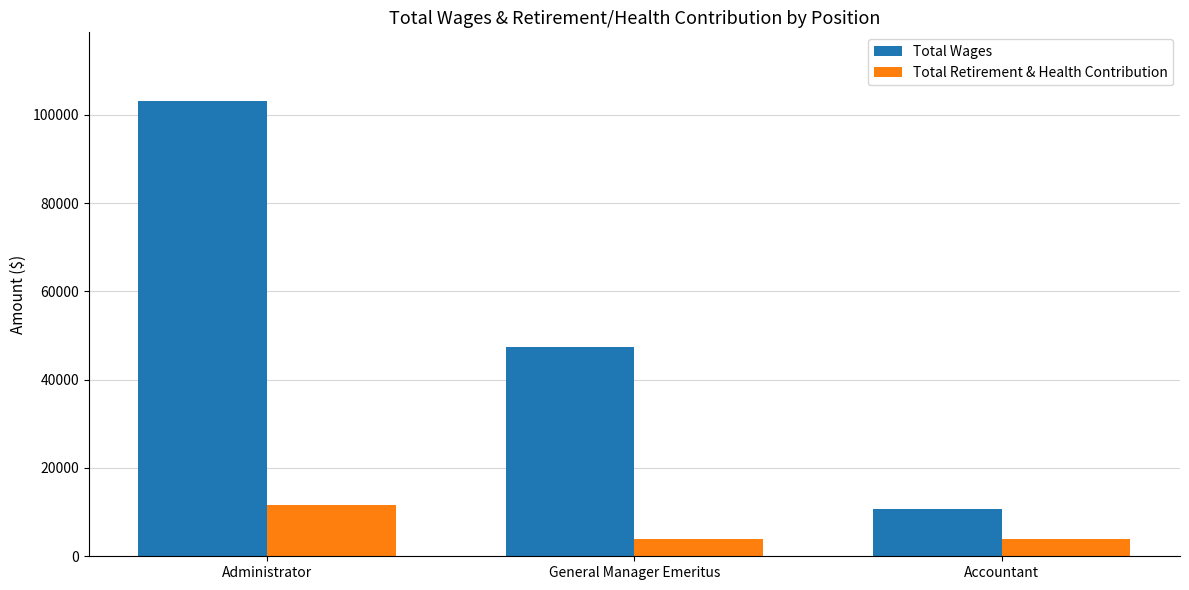

What are all the series names shown in the legend?

Total Wages, Total Retirement & Health Contribution